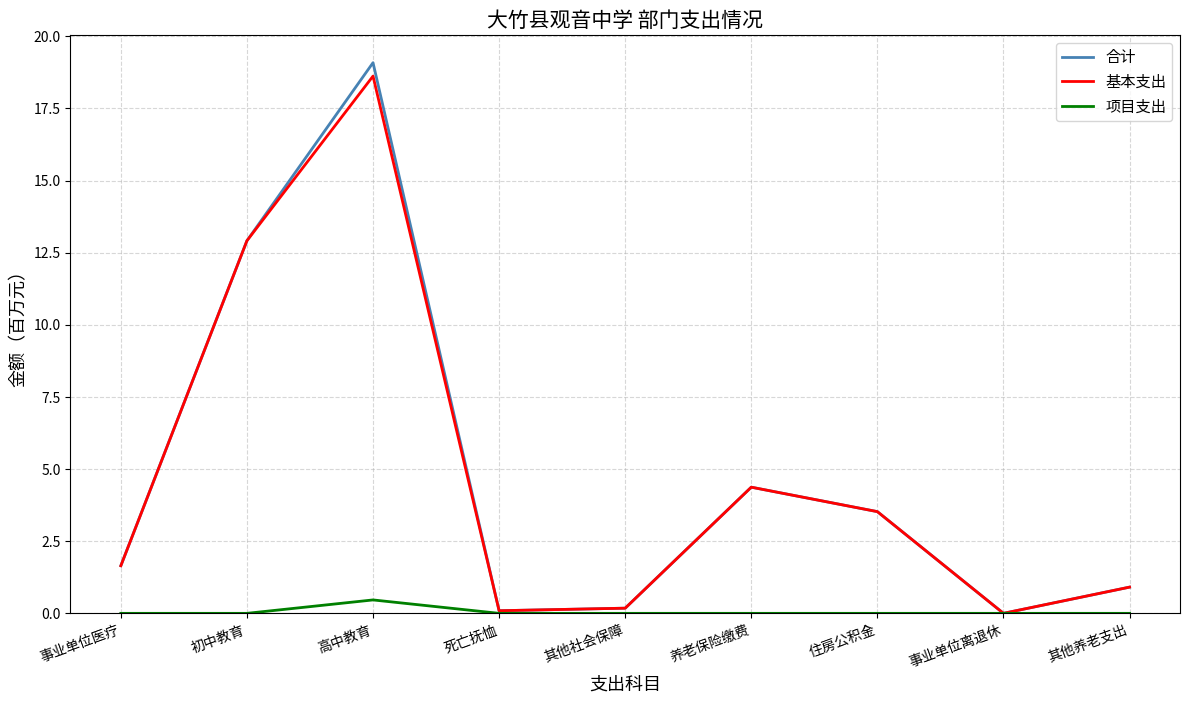

Which series has the largest range (max minus min)?

合计